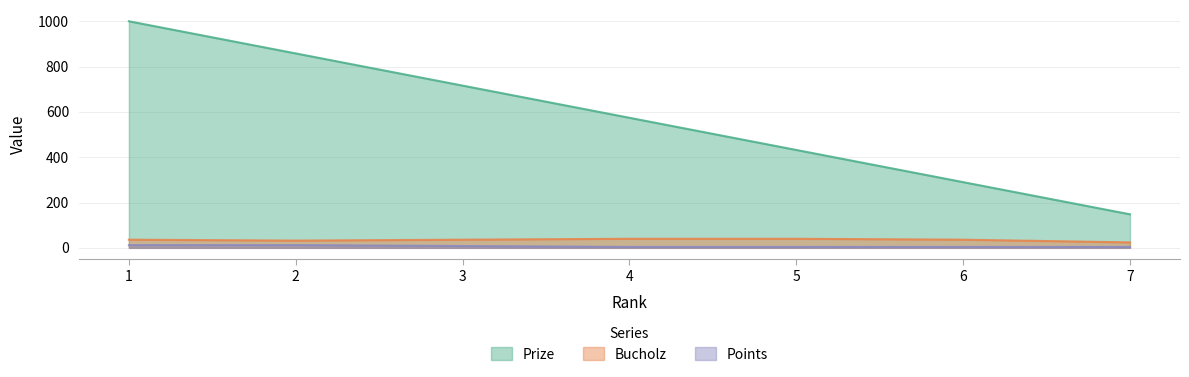

What is the greatest value displayed?

1000